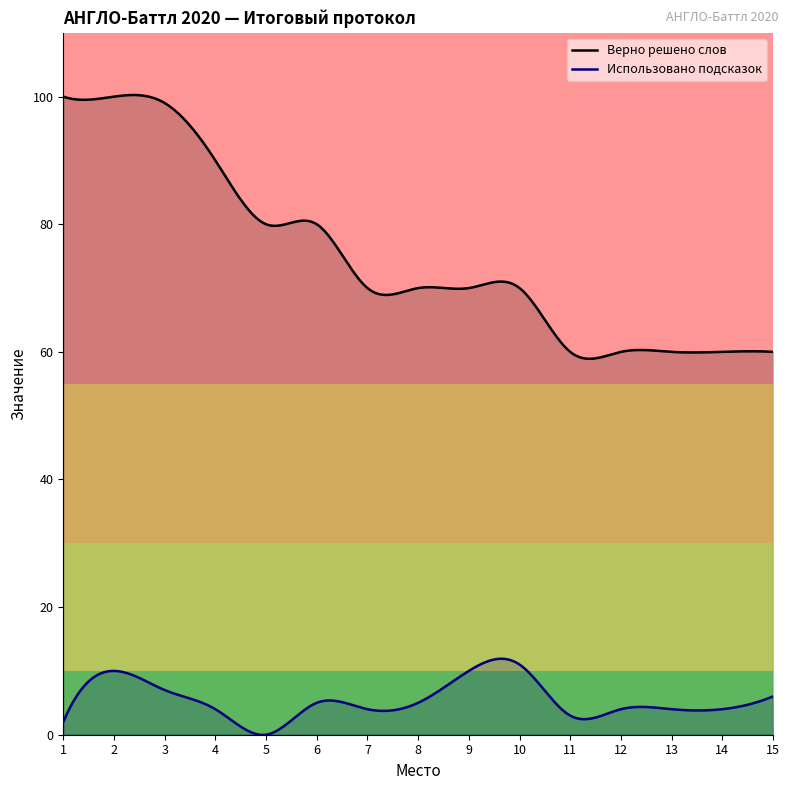

At which category does the chart reach its peak across all series?

1